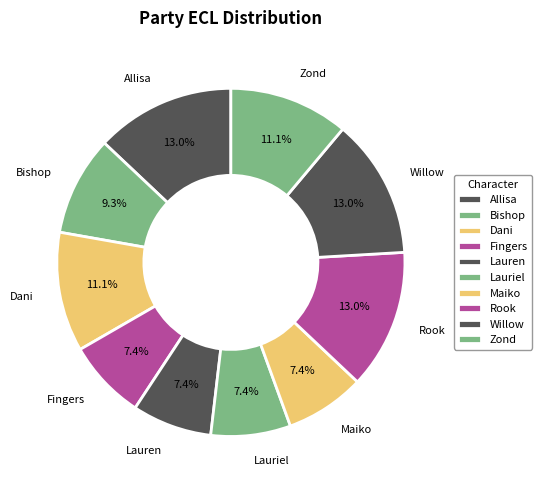

Combined, do Fingers and Dani account for over 50%?

No